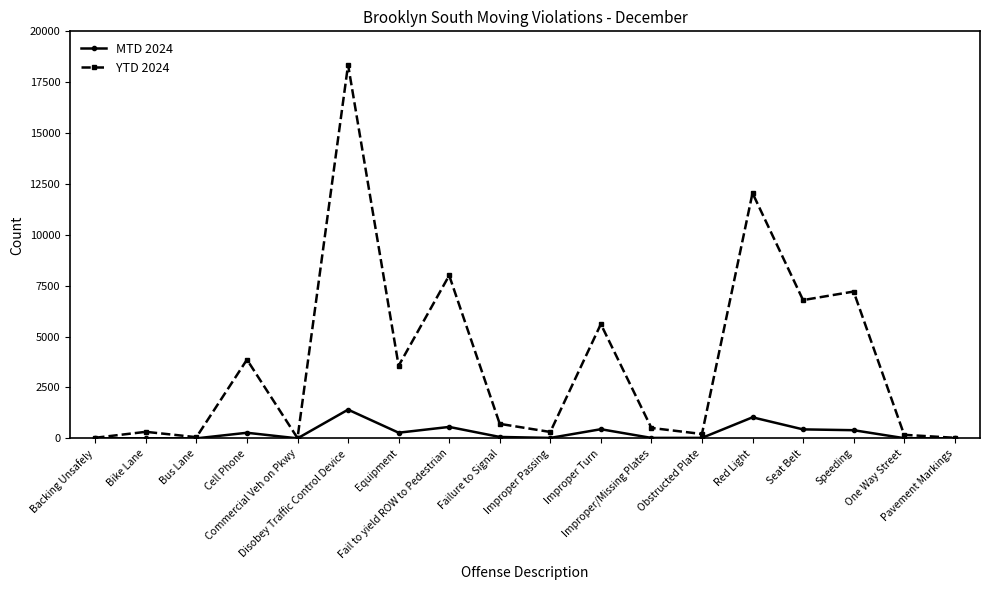

List the series in order of their overall mean, highest first.

YTD 2024, MTD 2024